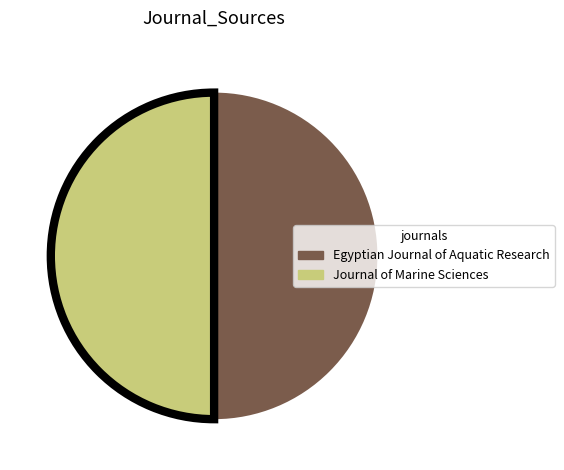

What is the ratio of the value at Journal of Marine Sciences to the value at Egyptian Journal of Aquatic Research?

1.0